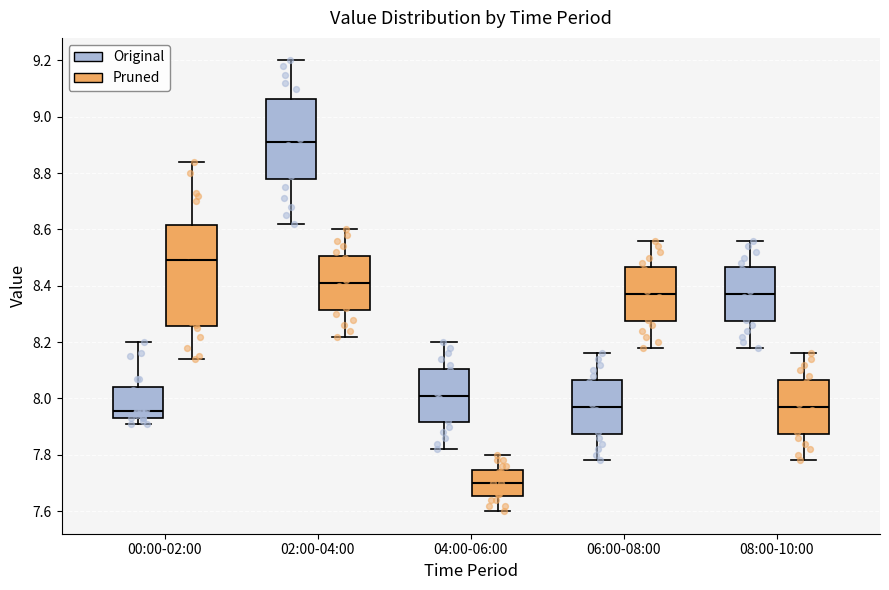

Reading left to right, read every box against the y-axis: the position of its median line, the range the box covers, and the ends of its whiskers. The values are not printed on the chart, so give them approximately, as read against the axis.

00:00-02:00 (Original): median 7.96, box 7.94 to 8.04, whiskers 7.92 to 8.20
00:00-02:00 (Pruned): median 8.50, box 8.26 to 8.62, whiskers 8.14 to 8.84
02:00-04:00 (Original): median 8.92, box 8.78 to 9.06, whiskers 8.62 to 9.20
02:00-04:00 (Pruned): median 8.42, box 8.32 to 8.50, whiskers 8.22 to 8.60
04:00-06:00 (Original): median 8.02, box 7.92 to 8.10, whiskers 7.82 to 8.20
04:00-06:00 (Pruned): median 7.70, box 7.66 to 7.74, whiskers 7.60 to 7.80
06:00-08:00 (Original): median 7.98, box 7.88 to 8.06, whiskers 7.78 to 8.16
06:00-08:00 (Pruned): median 8.38, box 8.28 to 8.46, whiskers 8.18 to 8.56
08:00-10:00 (Original): median 8.38, box 8.28 to 8.46, whiskers 8.18 to 8.56
08:00-10:00 (Pruned): median 7.98, box 7.88 to 8.06, whiskers 7.78 to 8.16